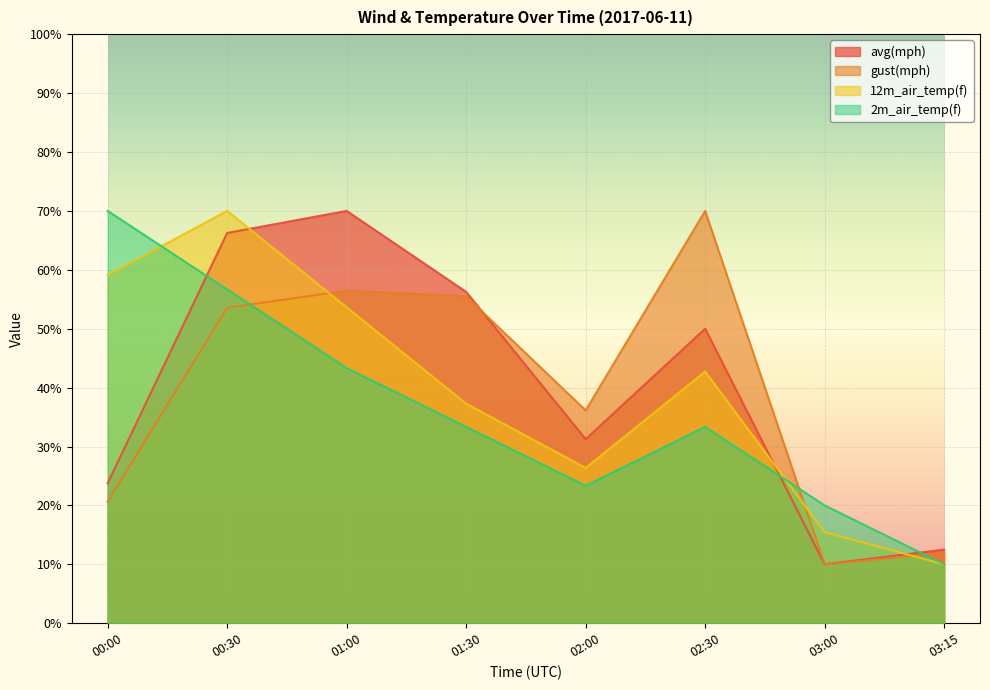

What is the value of the gust(mph) point at the 1st from the left?

20.6